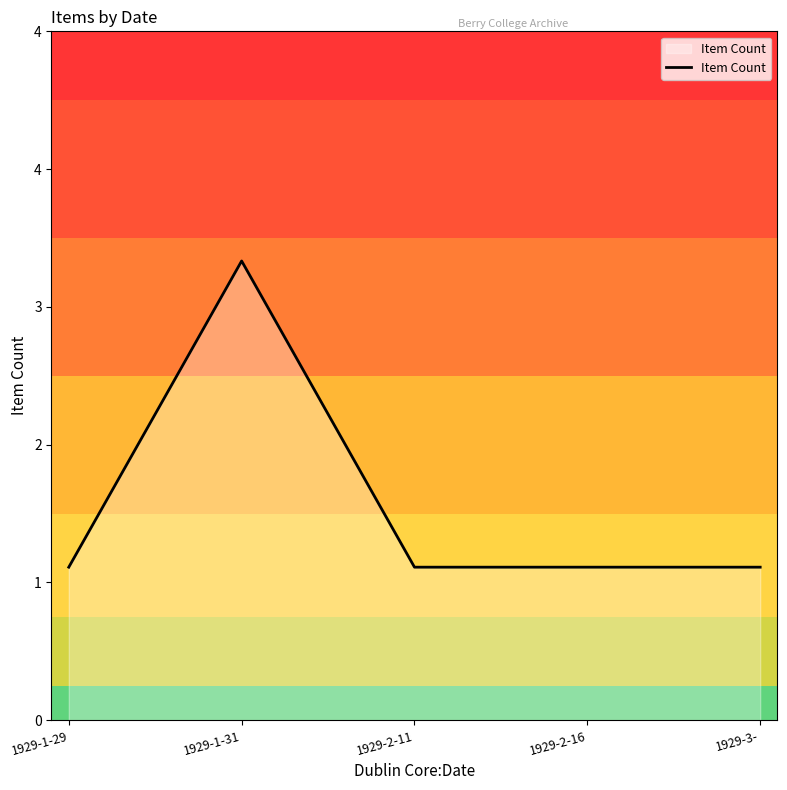

True or false: there are more than 2 points higher than both neighbors.

False